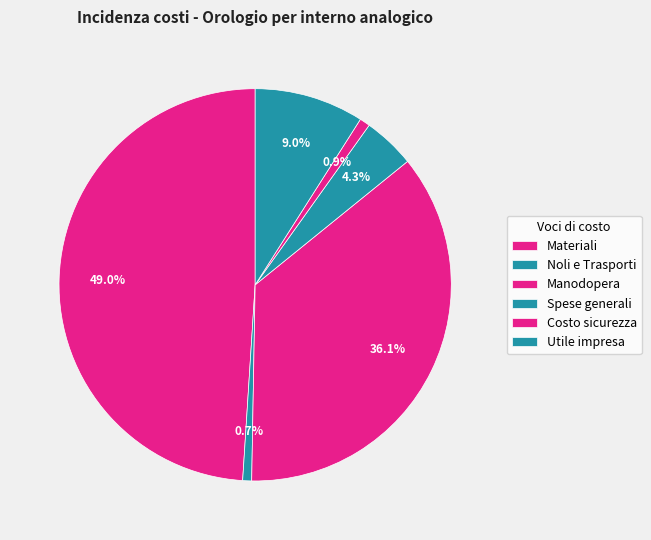

Is it true that Manodopera is 26% of the pie?

False